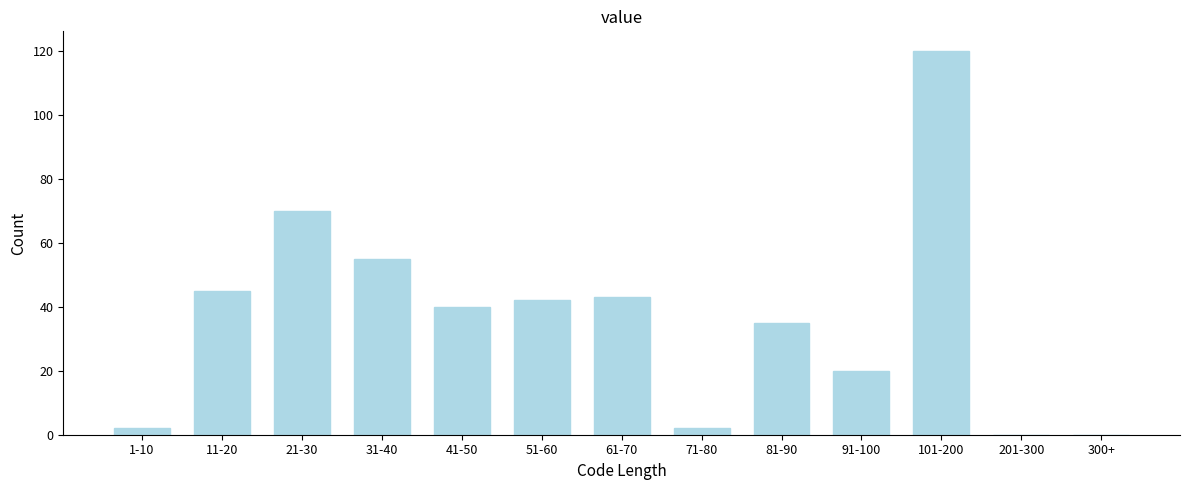

Reading left to right, what are all the values shown in this chart?

1-10=2	11-20=45	21-30=70	31-40=55	41-50=40	51-60=42	61-70=43	71-80=2	81-90=35	91-100=20	101-200=120	201-300=0	300+=0